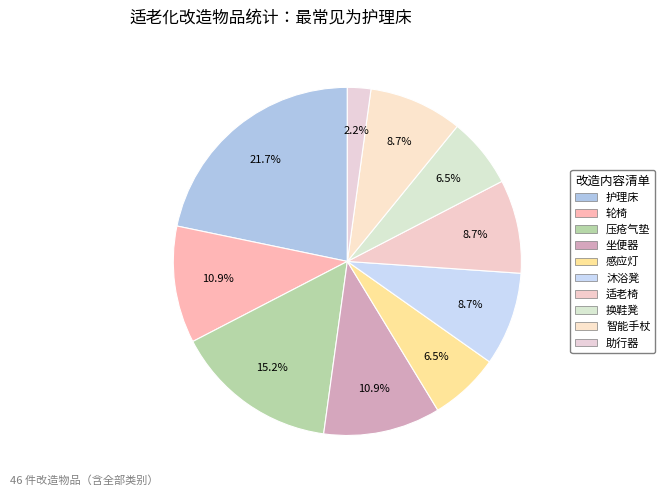

Is it true that 感应灯 is 1% of the pie?

False